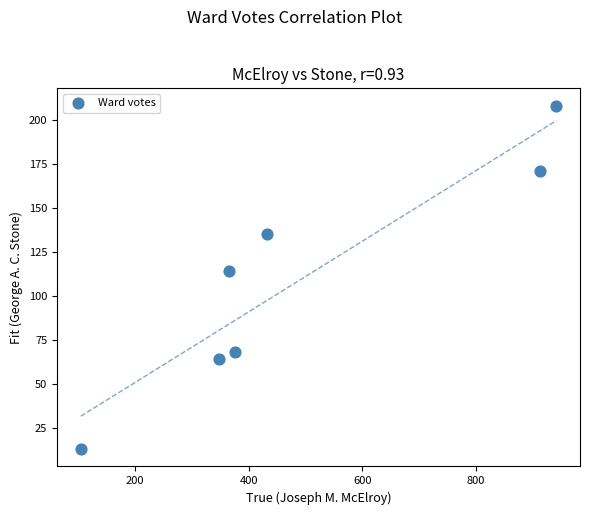

What Y value in the scatter plot is closest to 110?

114